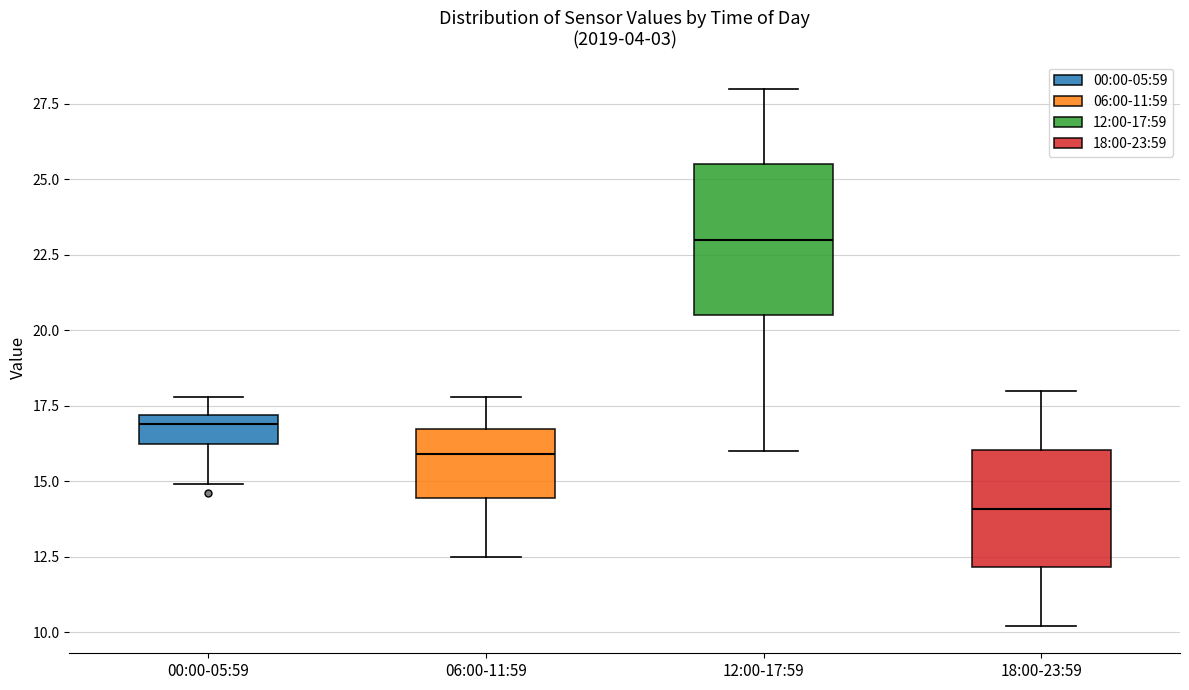

Which box's median line is the lowest?

18:00-23:59